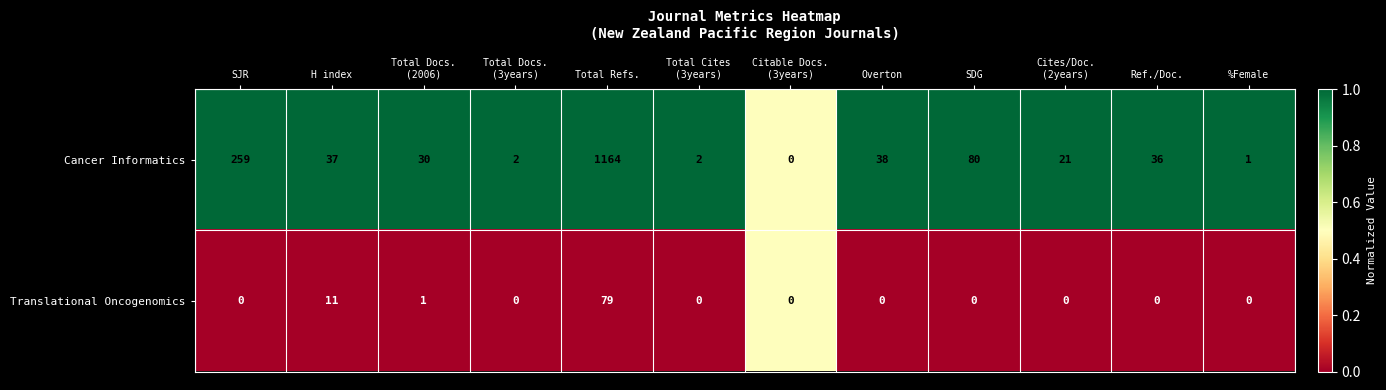

At which category does the chart reach its peak across all series?

Total Refs.